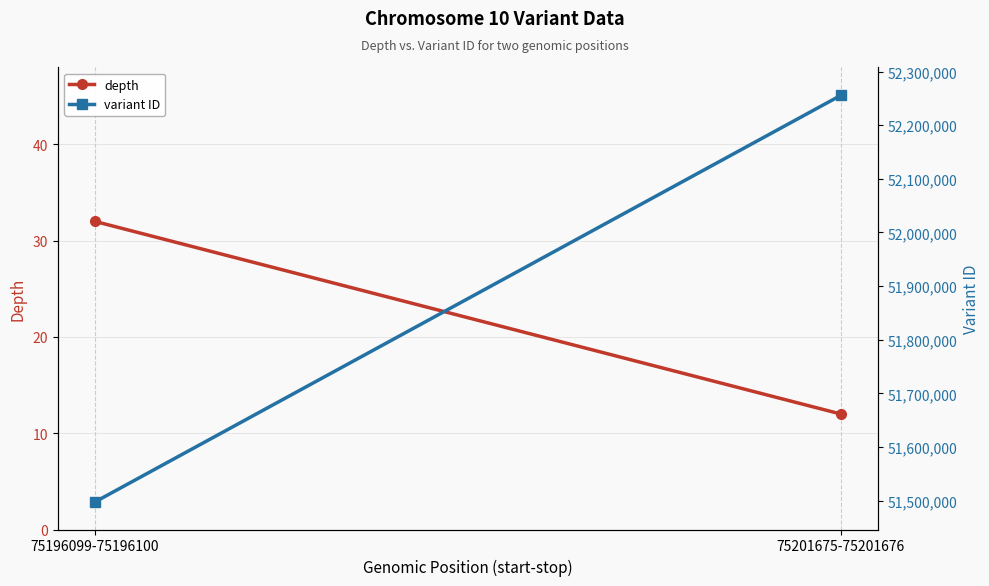

What are all the series names shown in the legend?

depth, variant ID